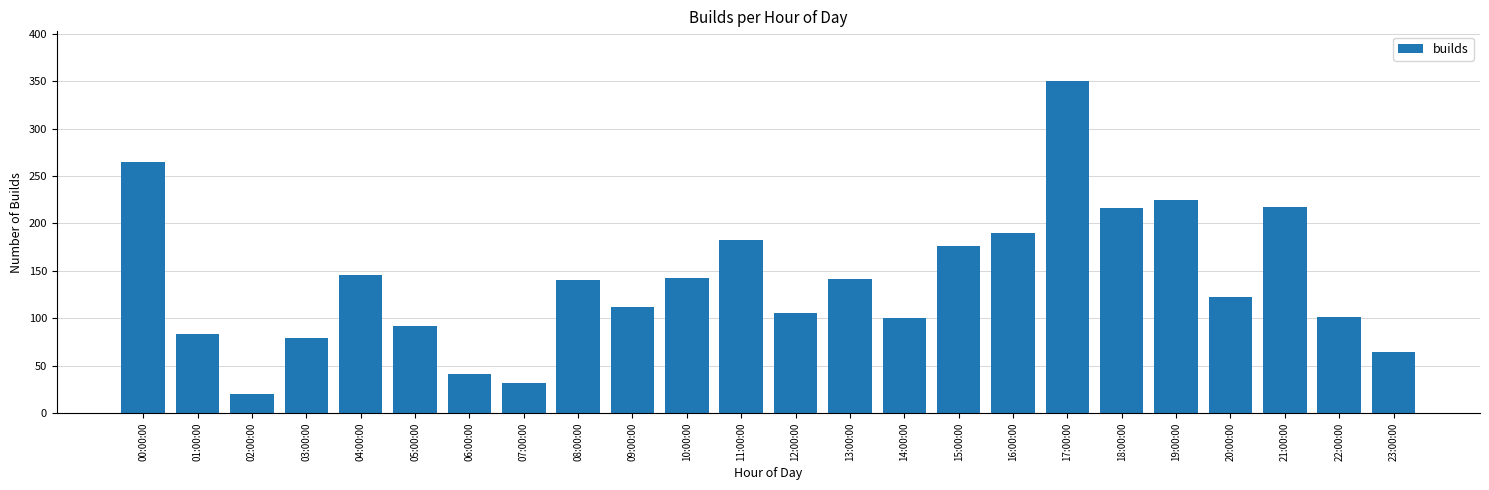

Which has a higher value, 04:00:00 or 03:00:00?

04:00:00